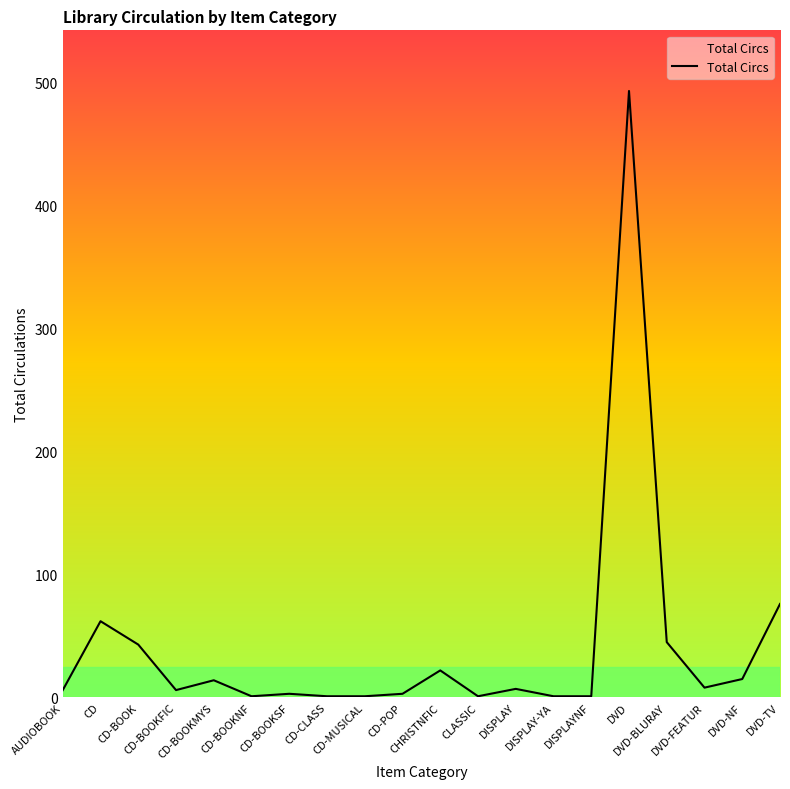

What is the minimum value shown in the chart?

1